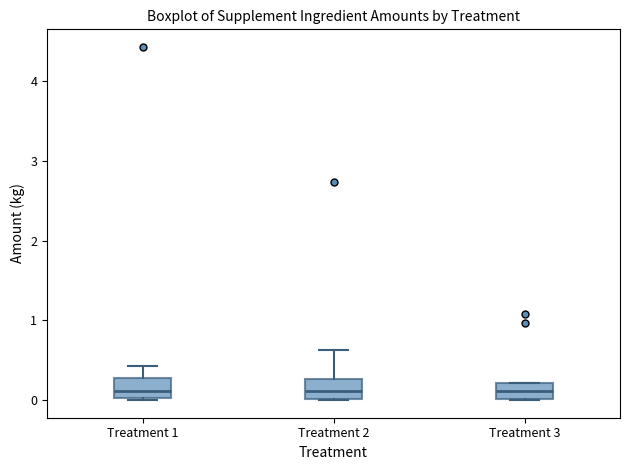

Reading left to right, read every box against the y-axis: the position of its median line, the range the box covers, and the ends of its whiskers. The values are not printed on the chart, so give them approximately, as read against the axis.

Treatment 1: median 0.1, box 0.0 to 0.3, whiskers 0.0 to 0.4
Treatment 2: median 0.1, box 0.0 to 0.3, whiskers 0.0 to 0.6
Treatment 3: median 0.1, box 0.0 to 0.2, whiskers 0.0 to 0.2